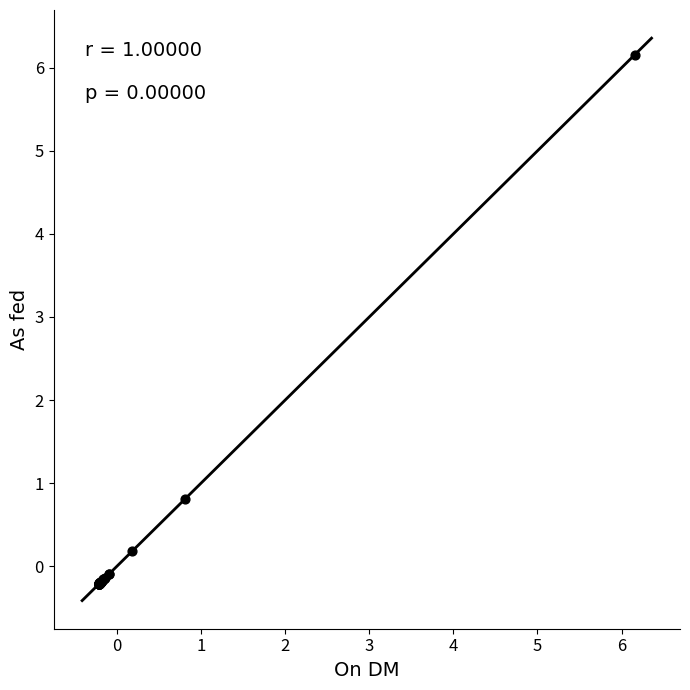

What Y value in the scatter plot is closest to 2?

0.8